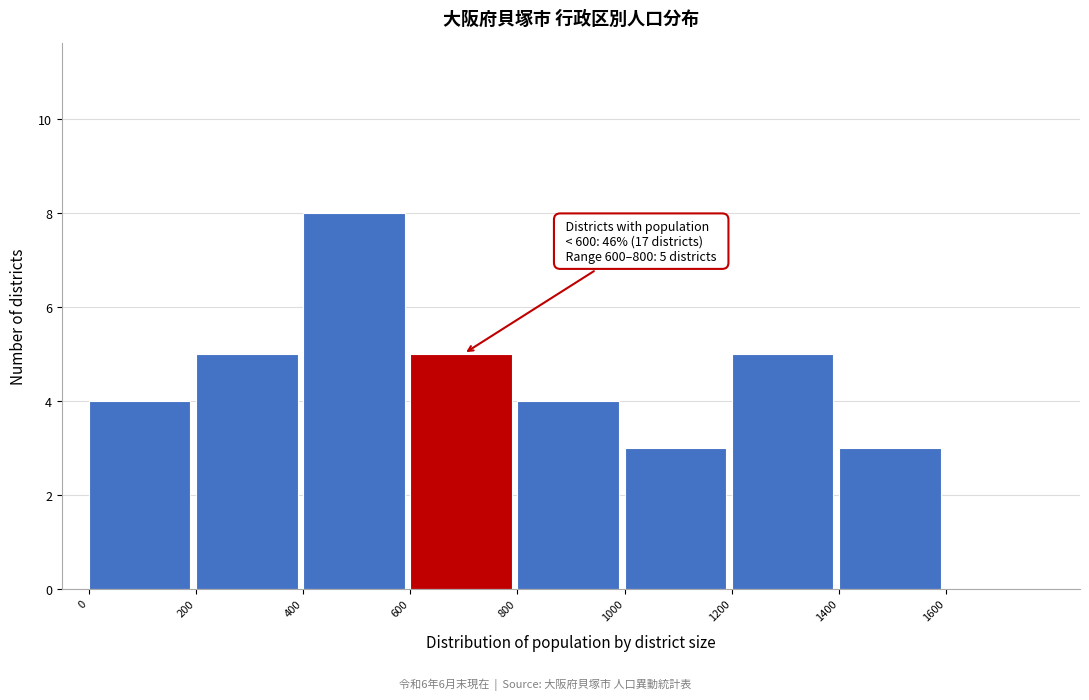

Which range on the x-axis has the tallest bar?

400 to 600